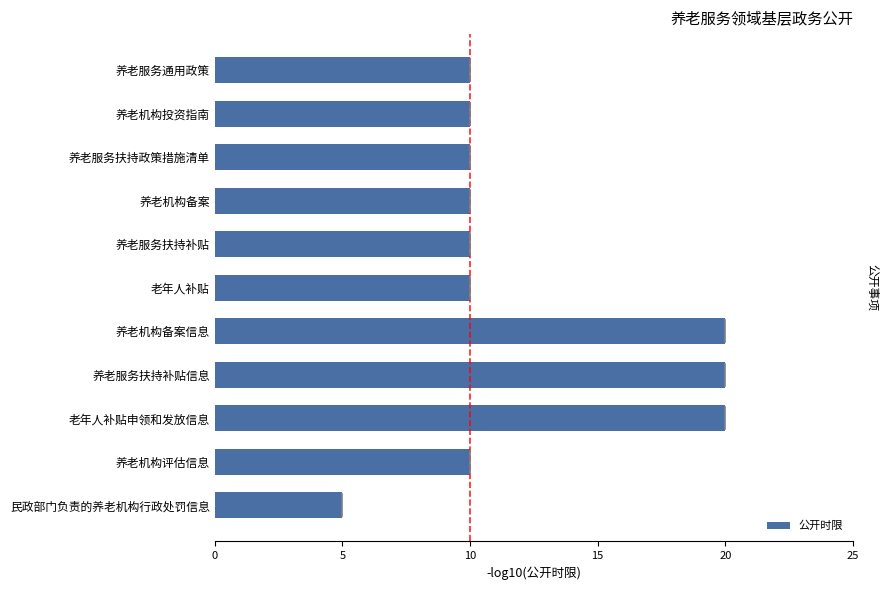

What is the difference between the maximum and minimum values?

15